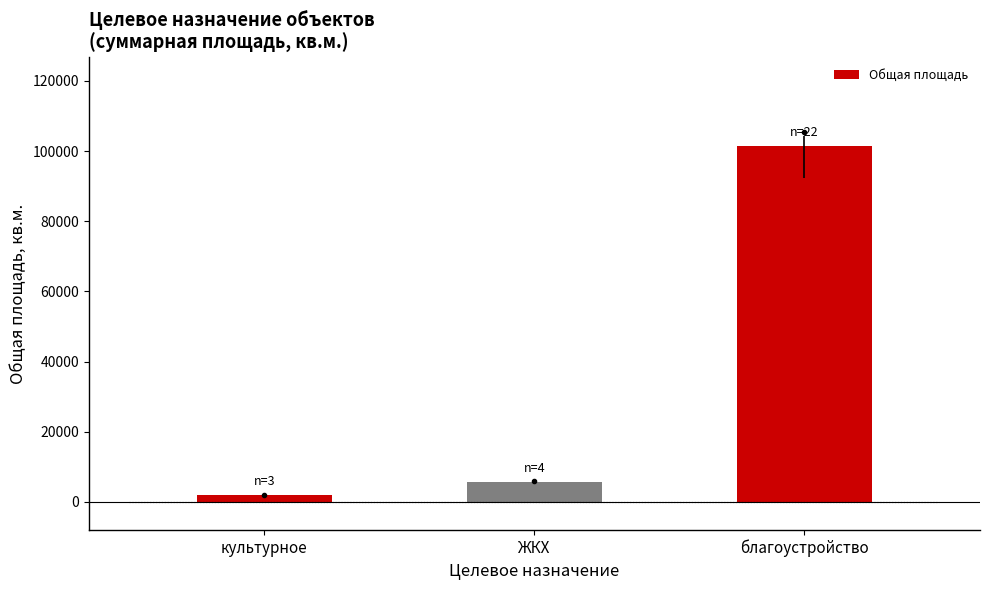

Rank the categories by value from lowest to highest.

культурное, ЖКХ, благоустройство